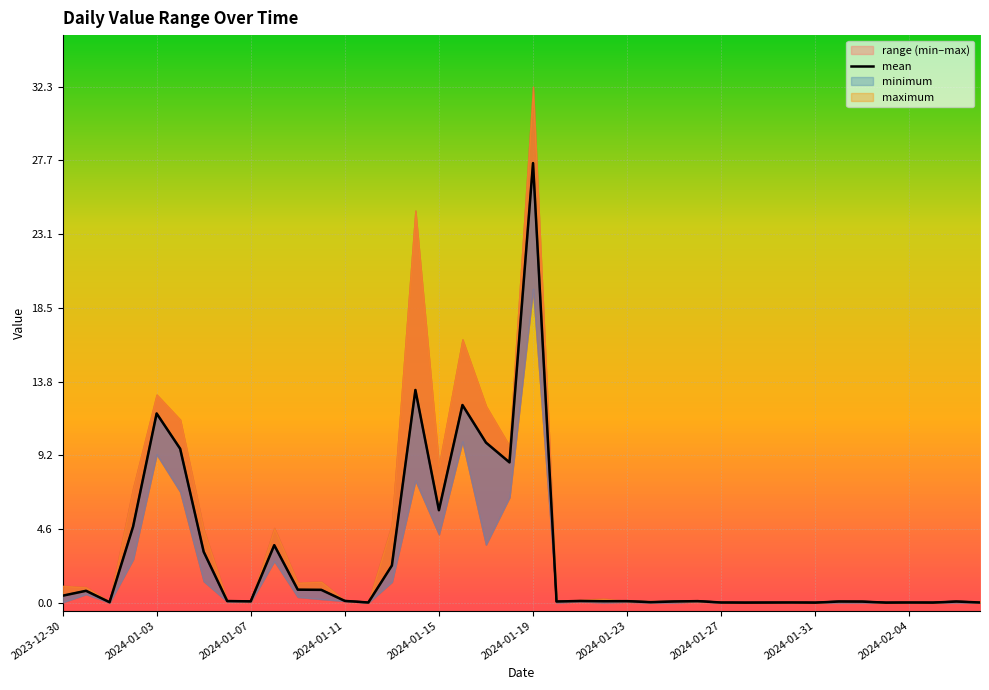

What is the difference between the second highest and minimum values?

13.3